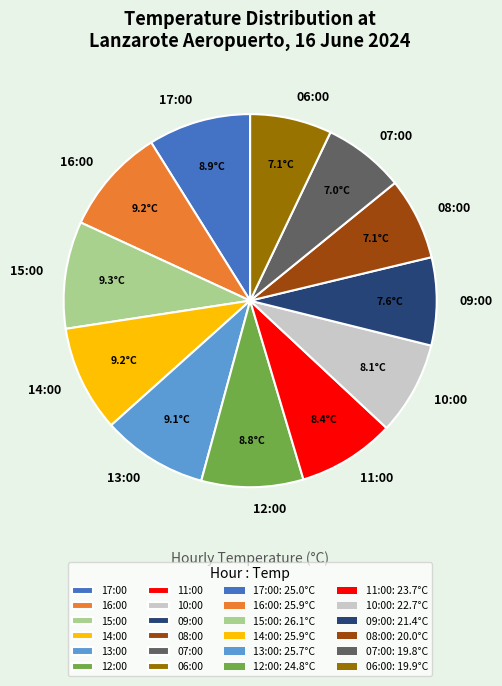

Does any single category account for the majority?

No